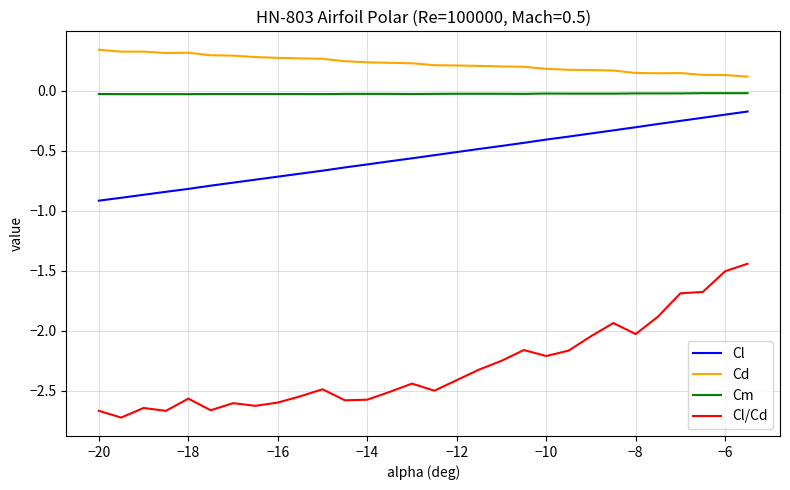

Which series has the largest total across all categories?

Cd